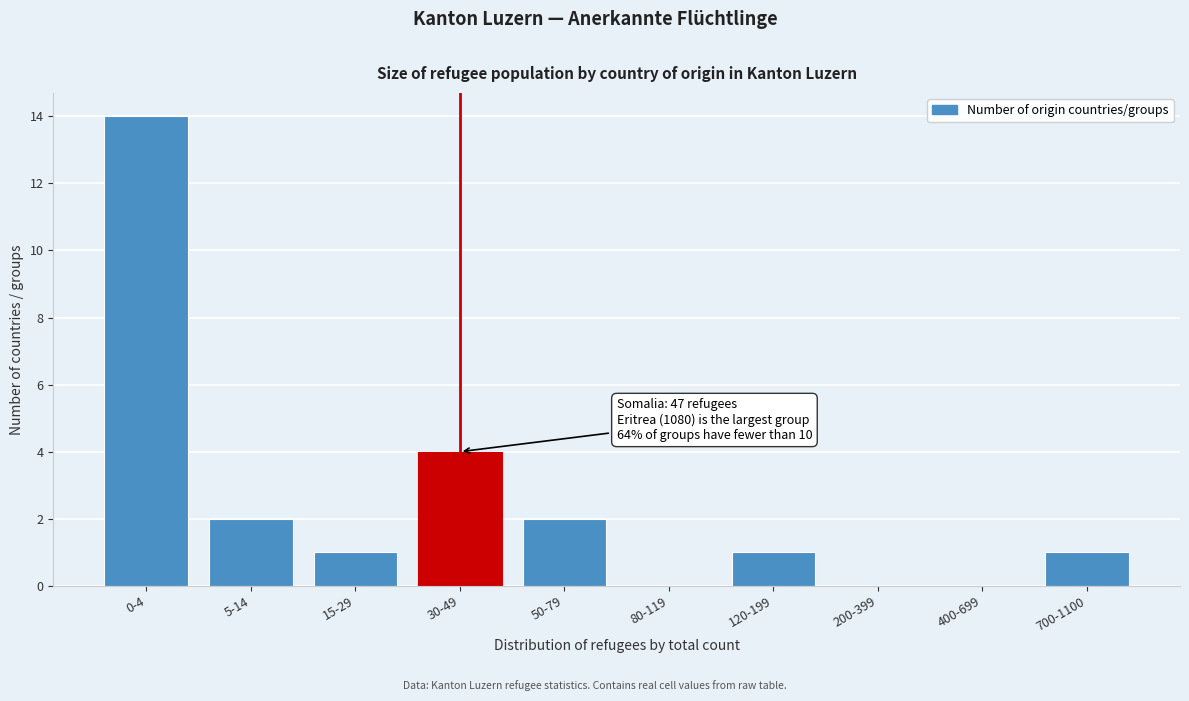

Reading left to right, list all the values displayed in this chart.

0-4=14	5-14=2	15-29=1	30-49=4	50-79=2	80-119=0	120-199=1	200-399=0	400-699=0	700-1100=1